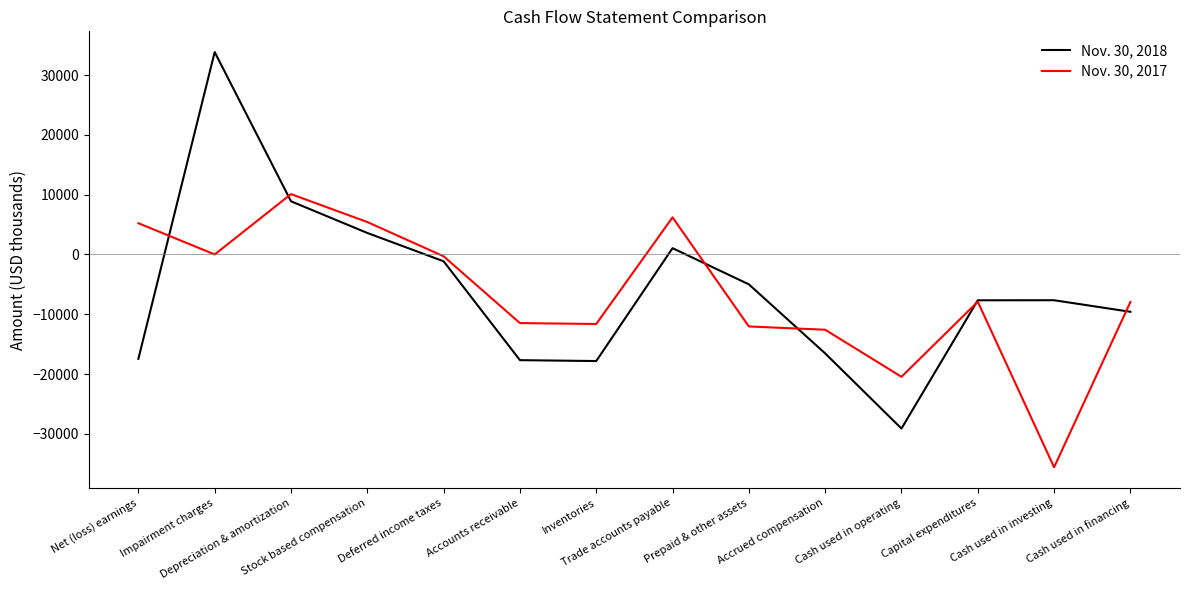

What is the difference between the maximum and minimum values in the Nov. 30, 2018 series?

62946